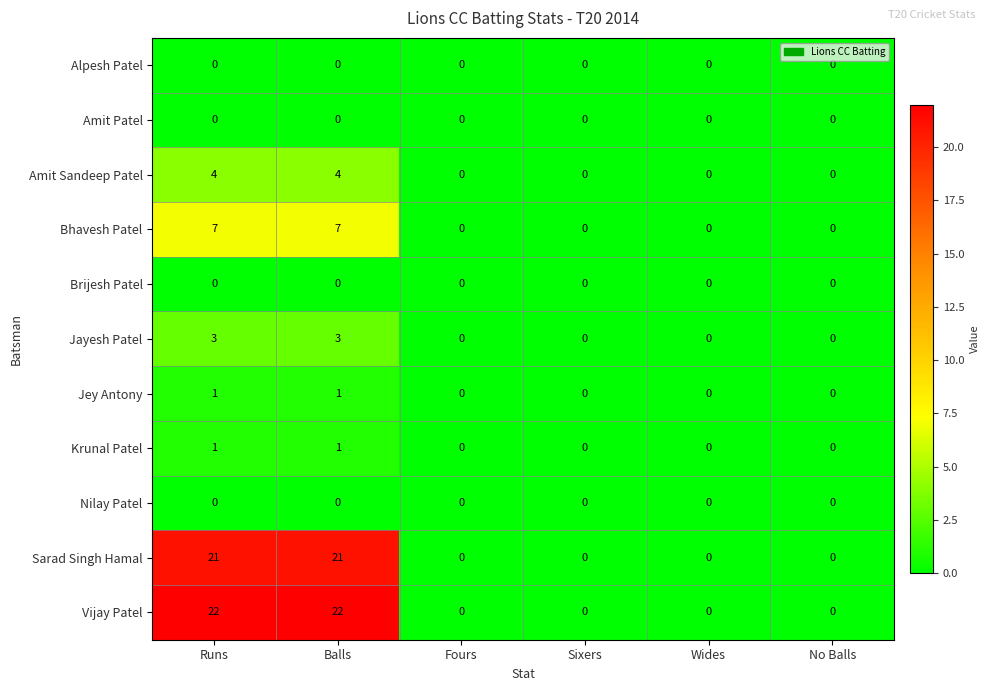

Is the value of Amit Sandeep Patel at Sixers greater than the value of Krunal Patel at Balls?

No